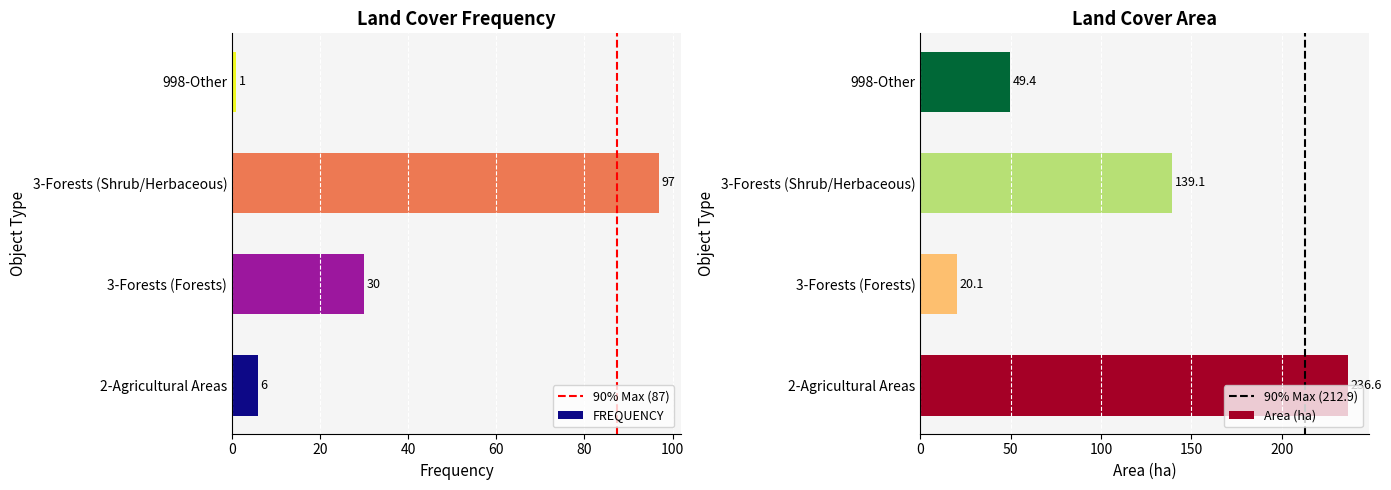

Reading right to left, extract all data points from this chart.

FREQUENCY: 998-Other=1.0	3-Forests (Shrub/Herbaceous)=97.0	3-Forests (Forests)=30.0	2-Agricultural Areas=6.0
Area: 998-Other=49.4	3-Forests (Shrub/Herbaceous)=139.1	3-Forests (Forests)=20.1	2-Agricultural Areas=236.6